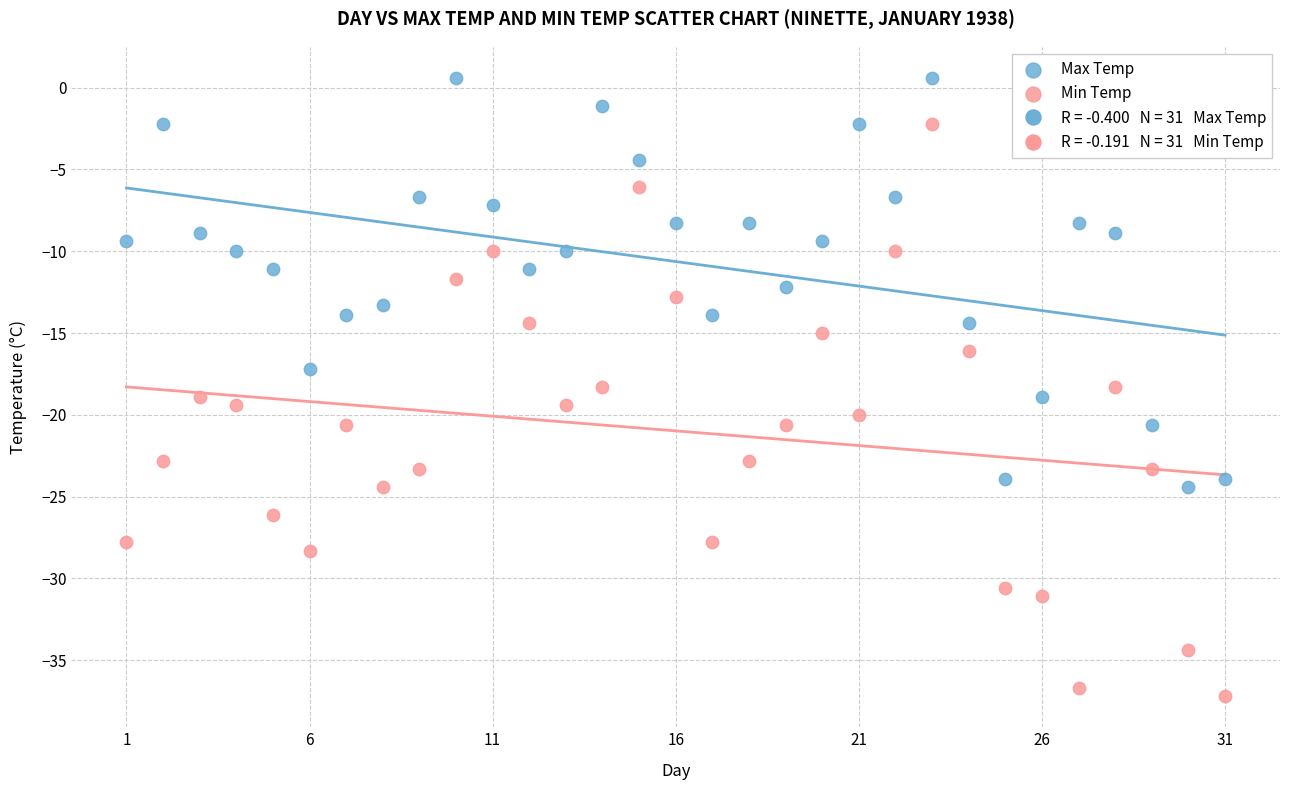

Which series contains the highest Y value?

Max Temp